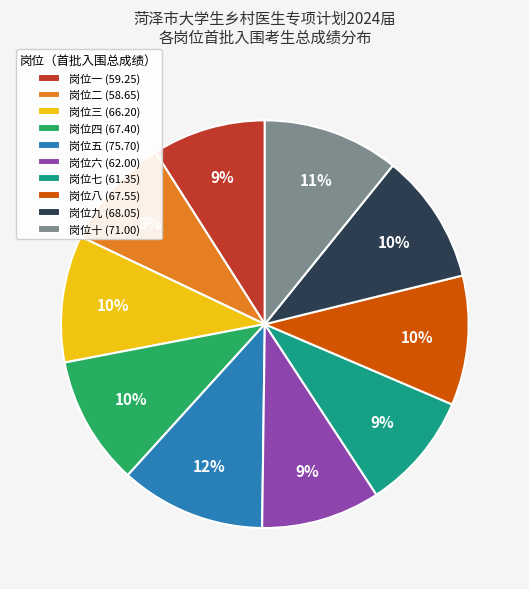

Is 岗位四 the majority of the pie?

No